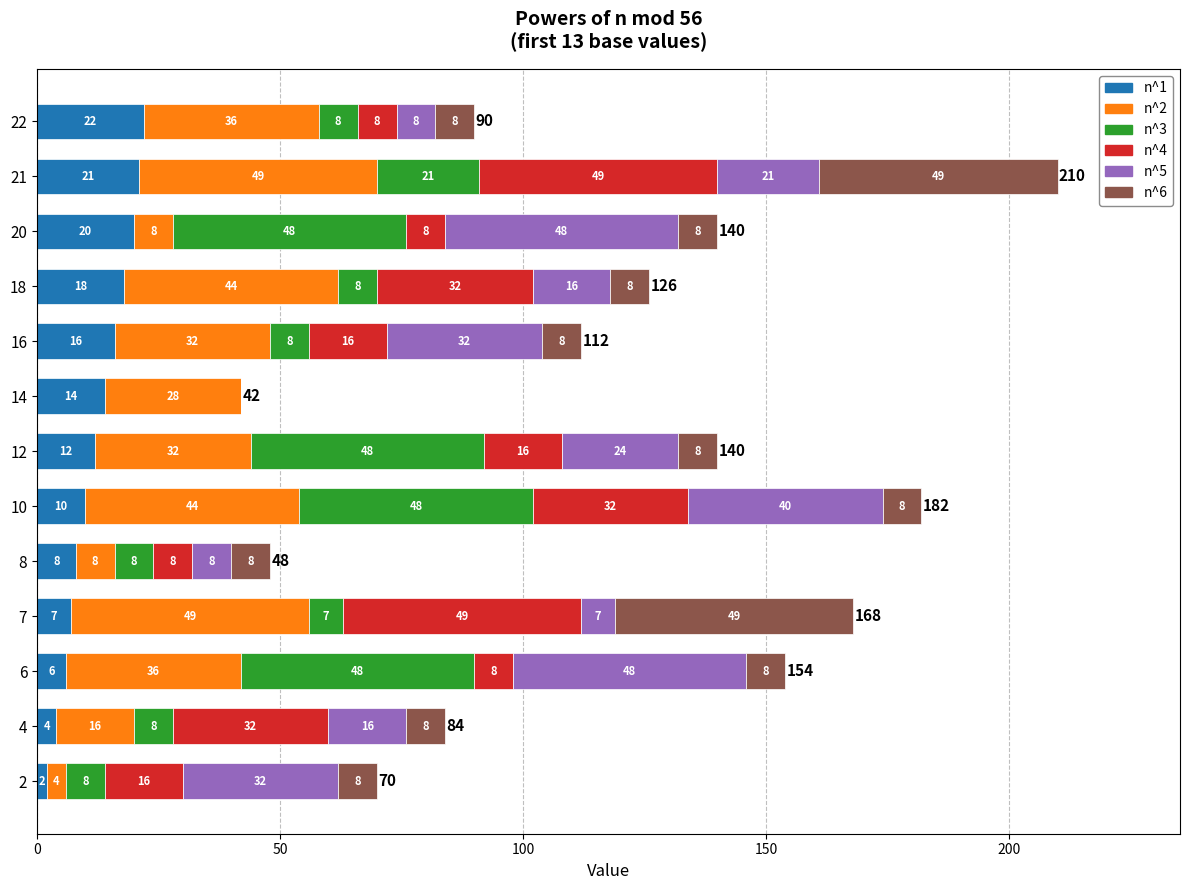

What is the highest value of the n^1 series?

22